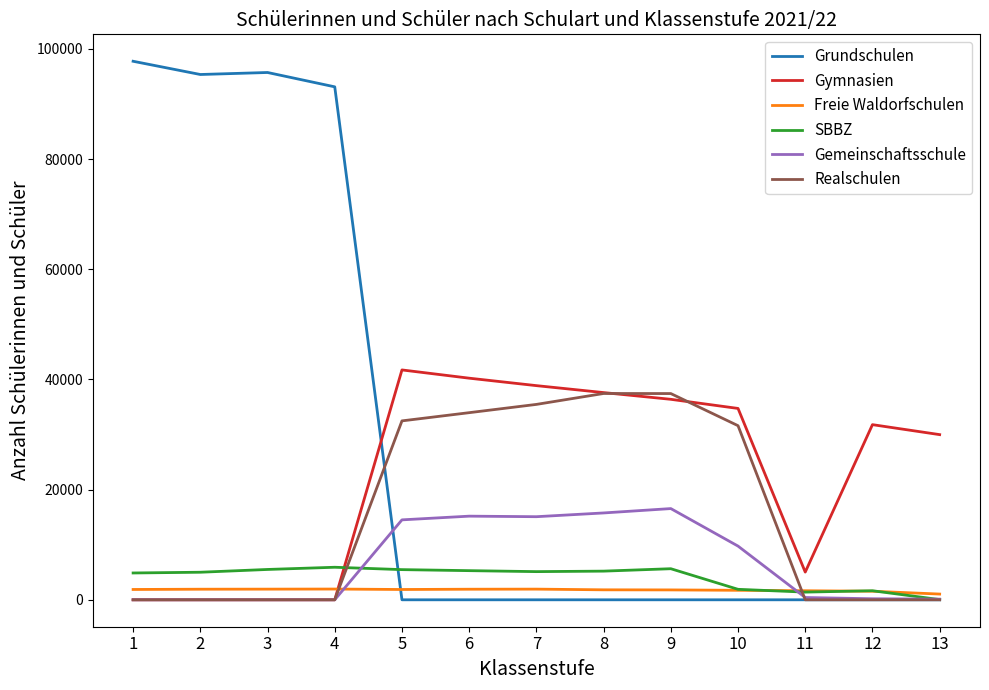

True or false: Grundschulen has a value of 59497 at 1.

False